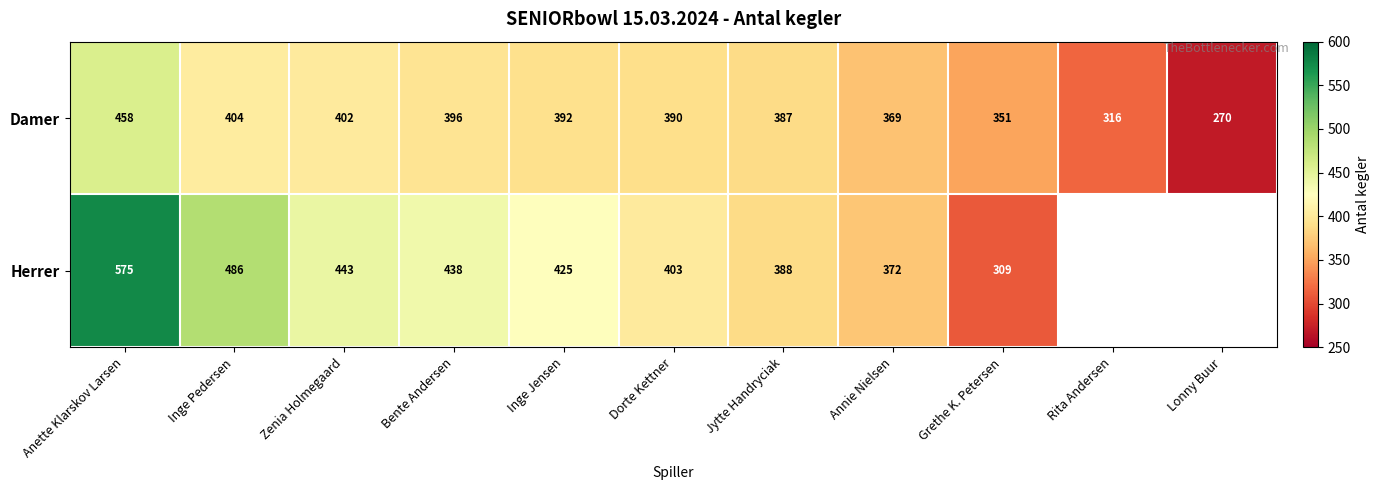

Which series changed the most between Dorte Kettner and Jytte Handryciak?

Herrer